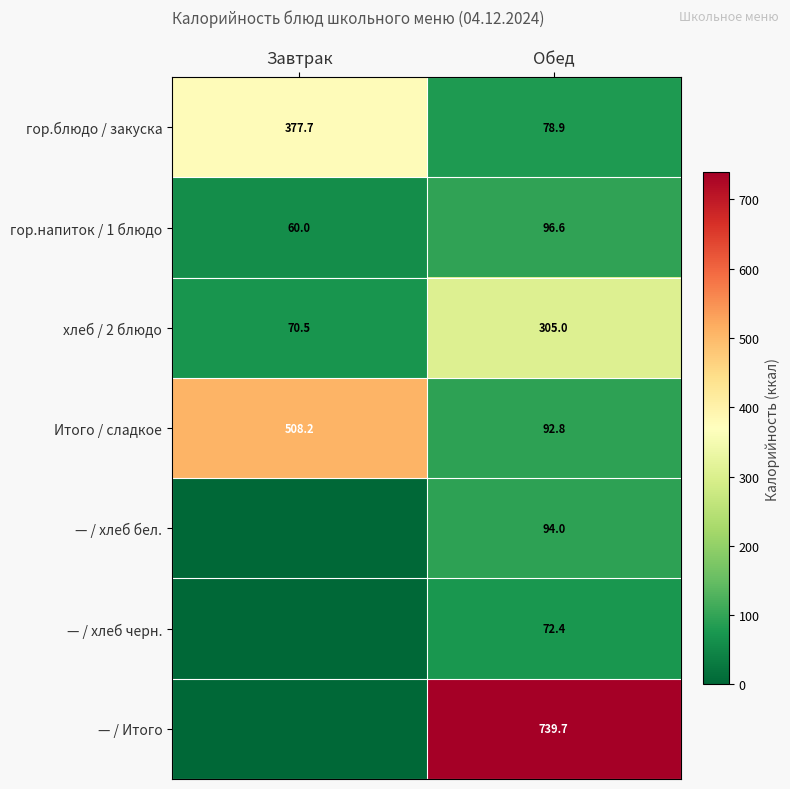

What is the sum of all Итого / сладкое values?

601.0